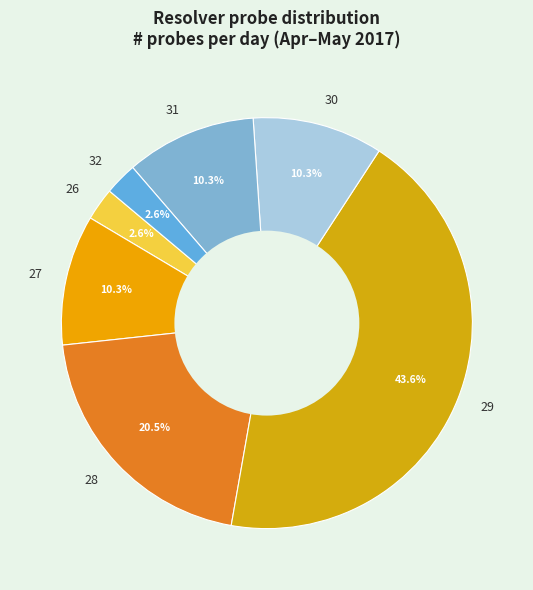

What percentage is NOT represented by 30?

89.7%